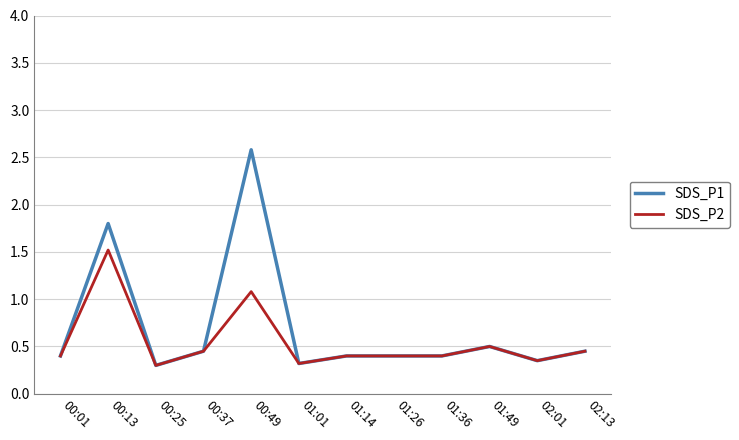

Is it true that SDS_P2 equals 0.3 at 00:25?

True